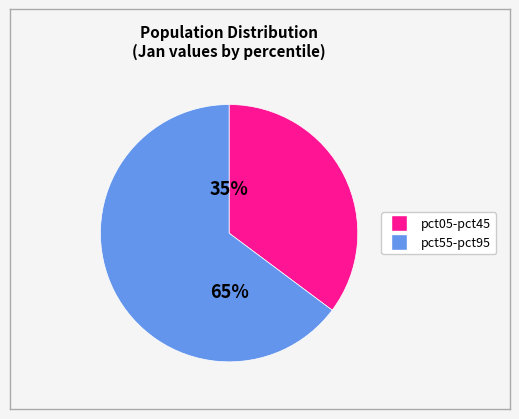

Is there a majority slice in this chart?

Yes